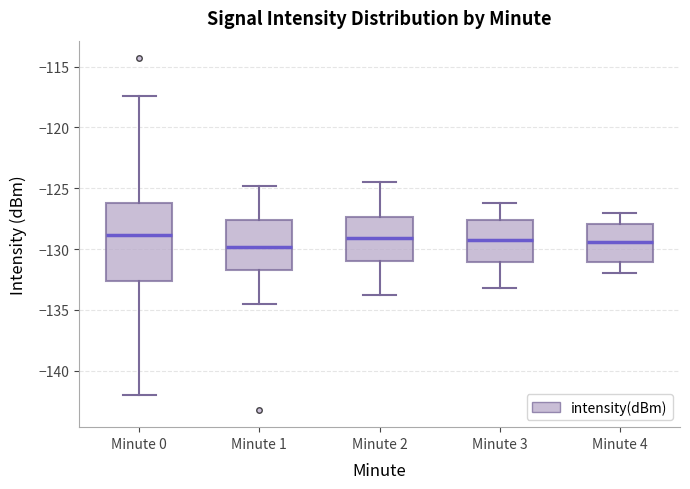

Which box is the tallest, from its lower edge to its upper edge?

Minute 0